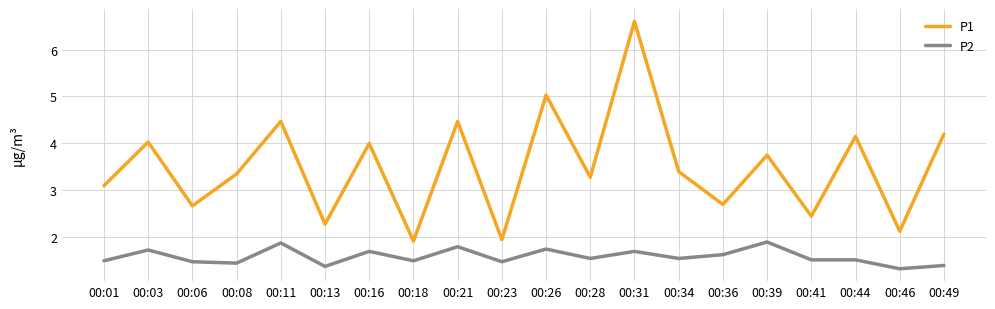

Which series has the largest total across all categories?

P1